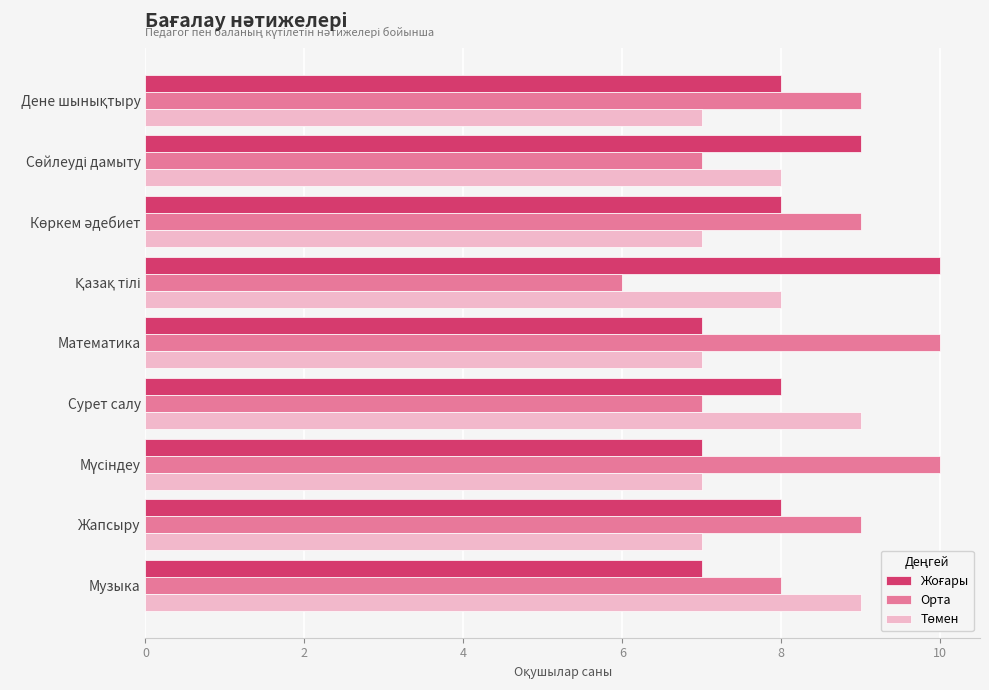

What is the difference between the maximum and minimum values in the Орта series?

4